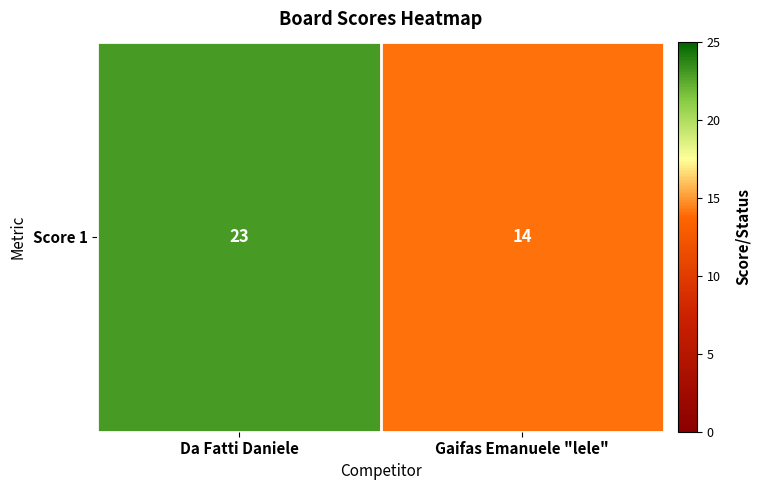

What is the change in value from Da Fatti Daniele to Gaifas Emanuele "lele"?

-9